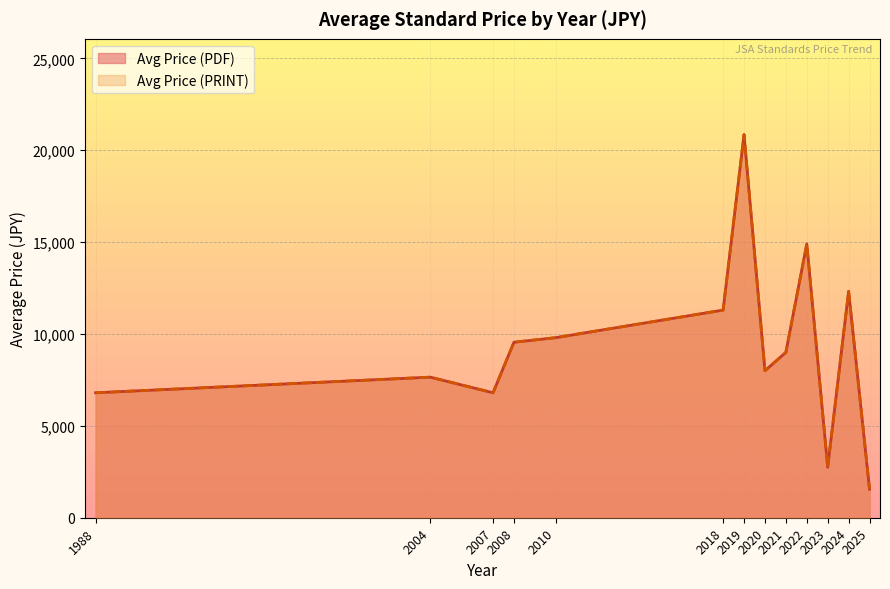

Which series has the widest spread of values?

Avg Price (PDF)